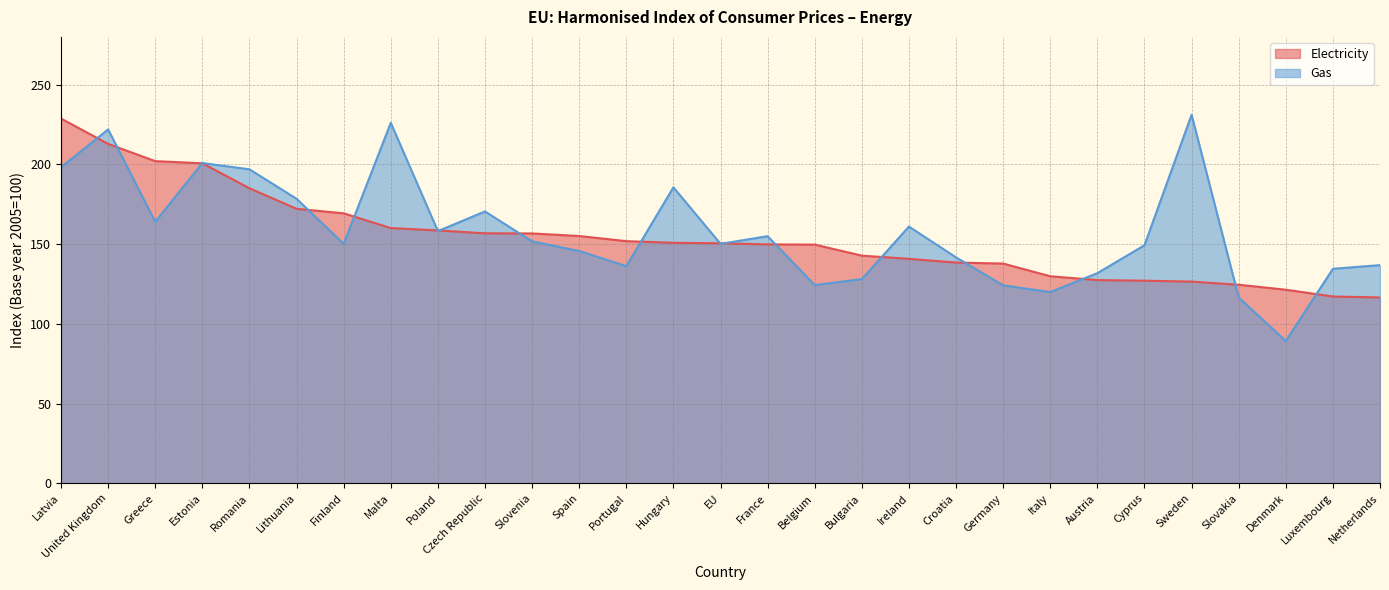

How many values in the Electricity series exceed 150?

15